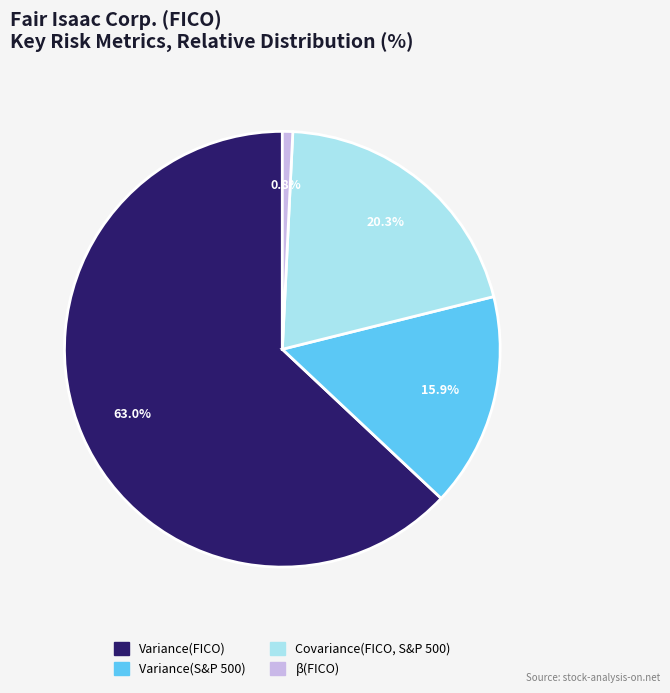

To the nearest percent, what is the average slice percentage?

25%